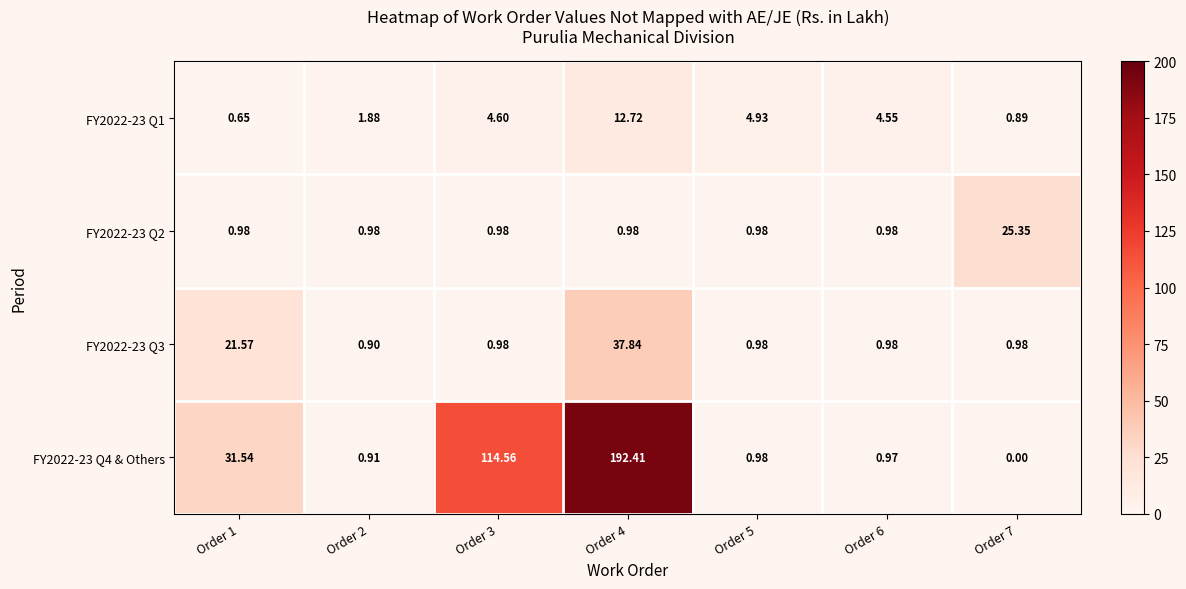

Is the value of FY2022-23 Q3 at Order 1 greater than the value of FY2022-23 Q4 & Others at Order 3?

No